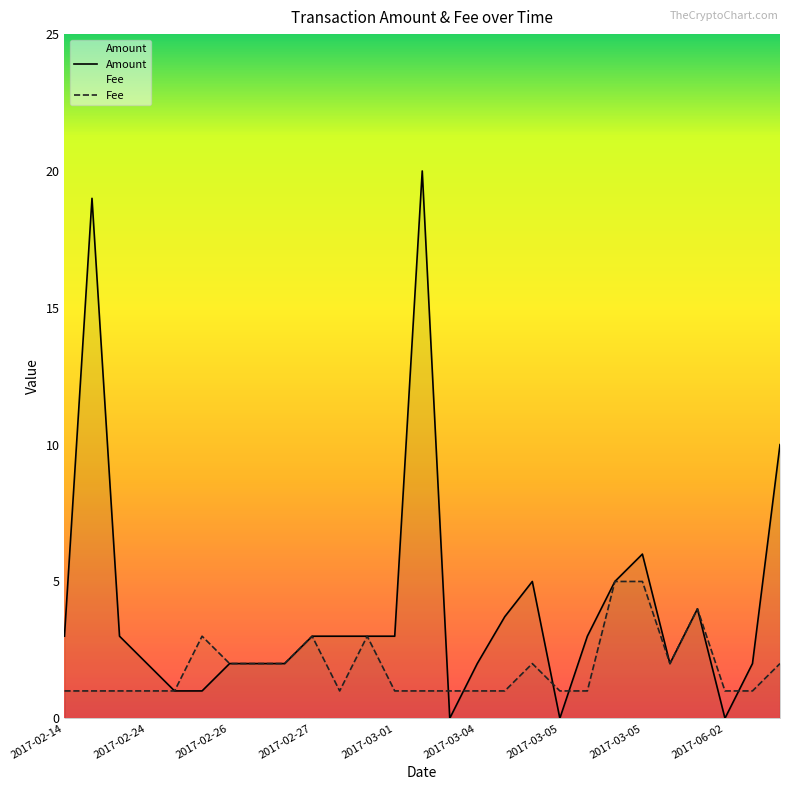

How many intersections are there between Fee and Amount?

6